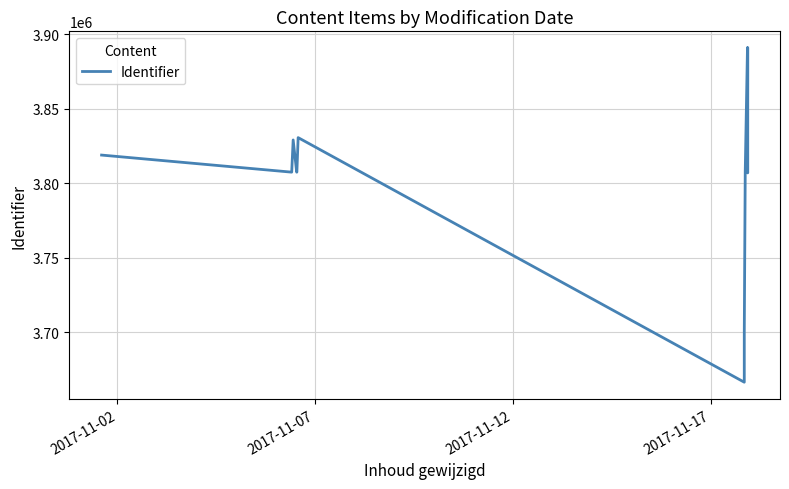

The chart shows a value of 3818904 at 2017-11-02. True or false?

True